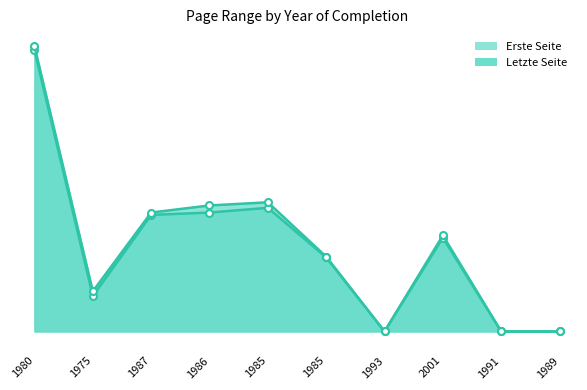

What is the maximum value for Erste Seite?

357